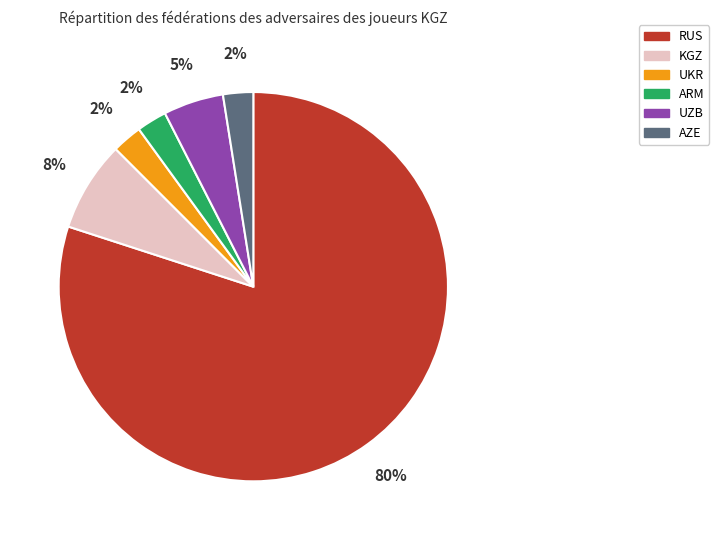

Which has a higher value, UZB or KGZ?

KGZ